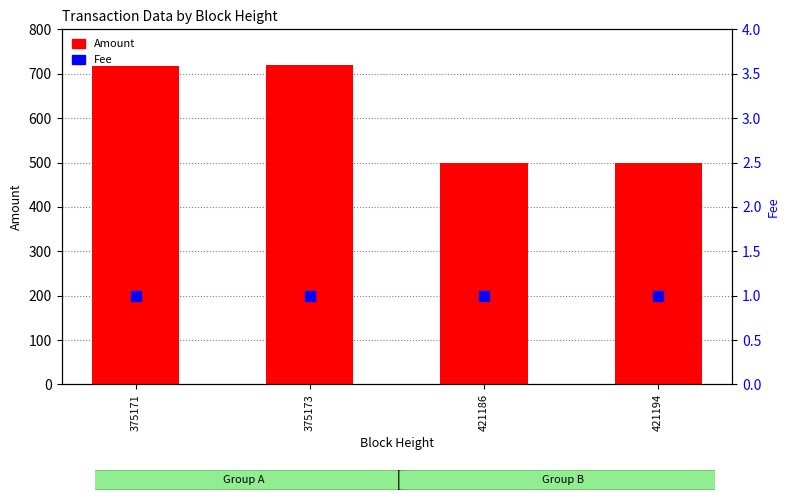

What are all the series names shown in the legend?

Amount, Fee